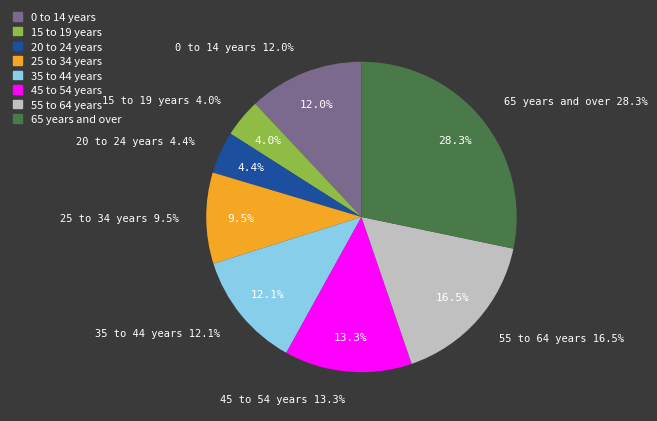

Which slice is the largest?

65 years and over